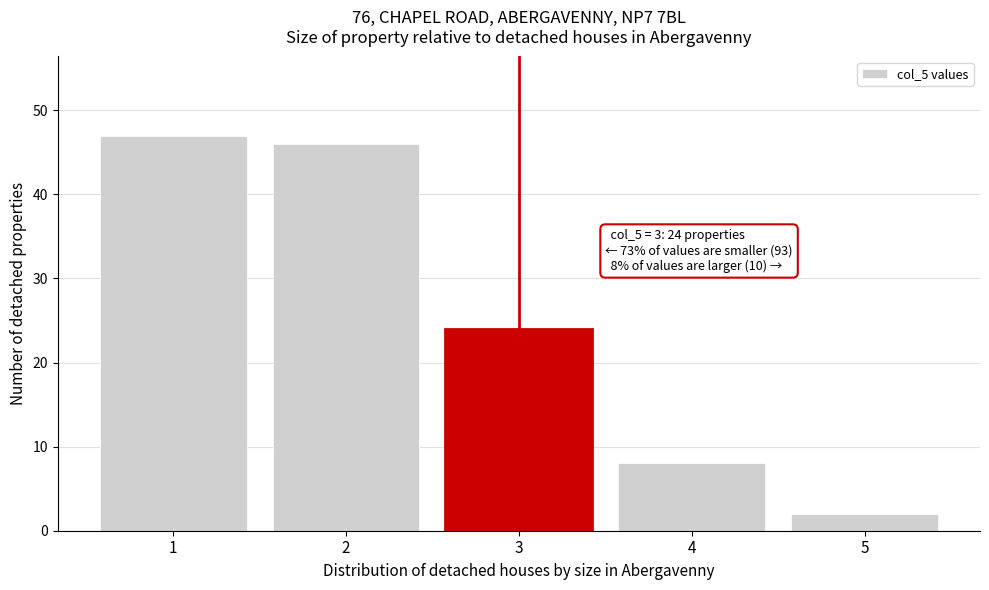

Reading left to right, extract all data points from this chart.

47	46	24	8	2